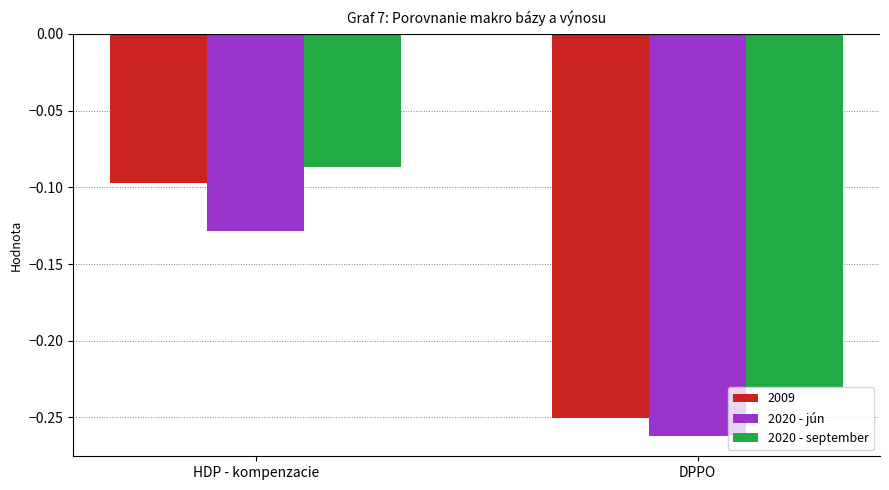

The 2009 series shows -0.4 at DPPO. True or false?

False